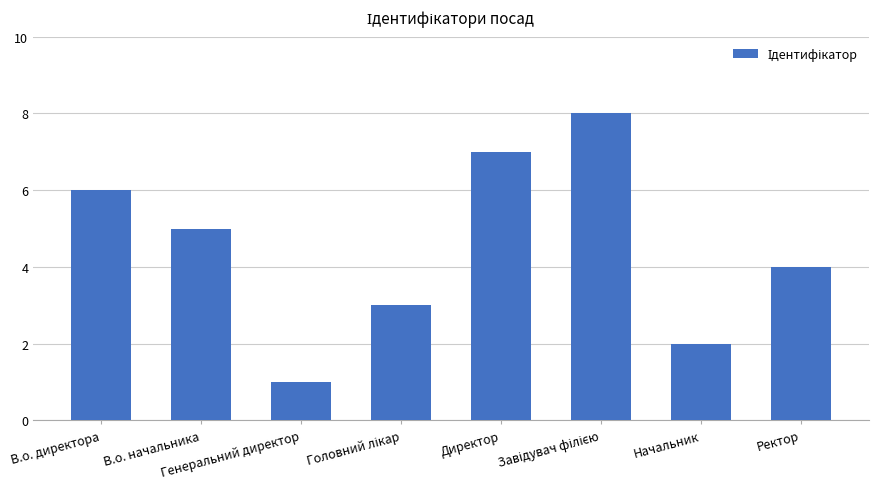

What is the difference between the maximum and minimum values?

7